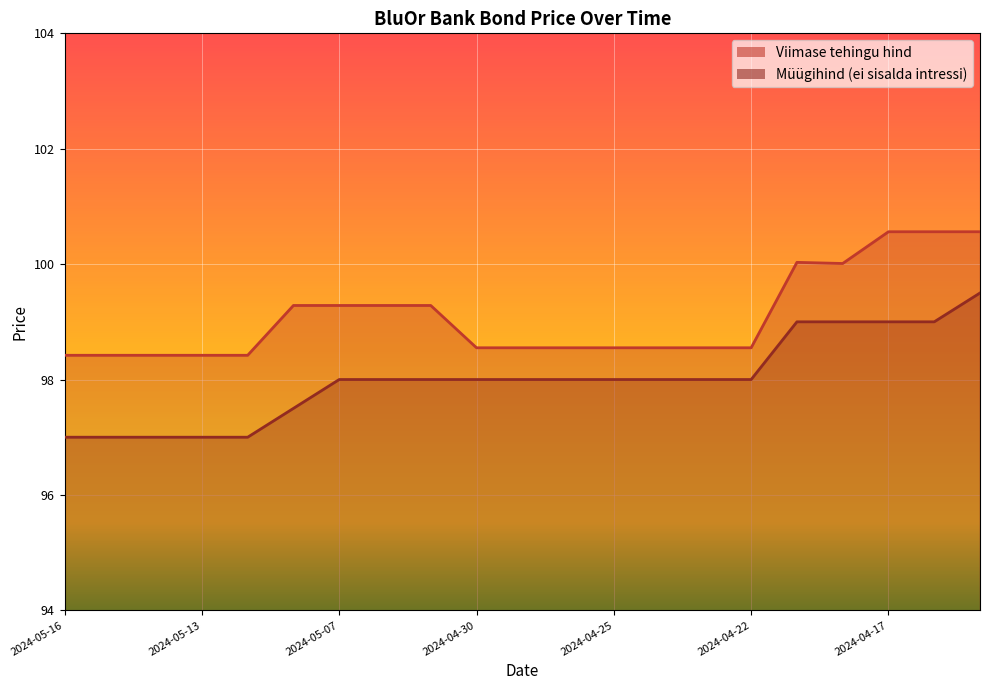

What are all the series names shown in the legend?

Viimase tehingu hind, Müügihind (ei sisalda intressi)